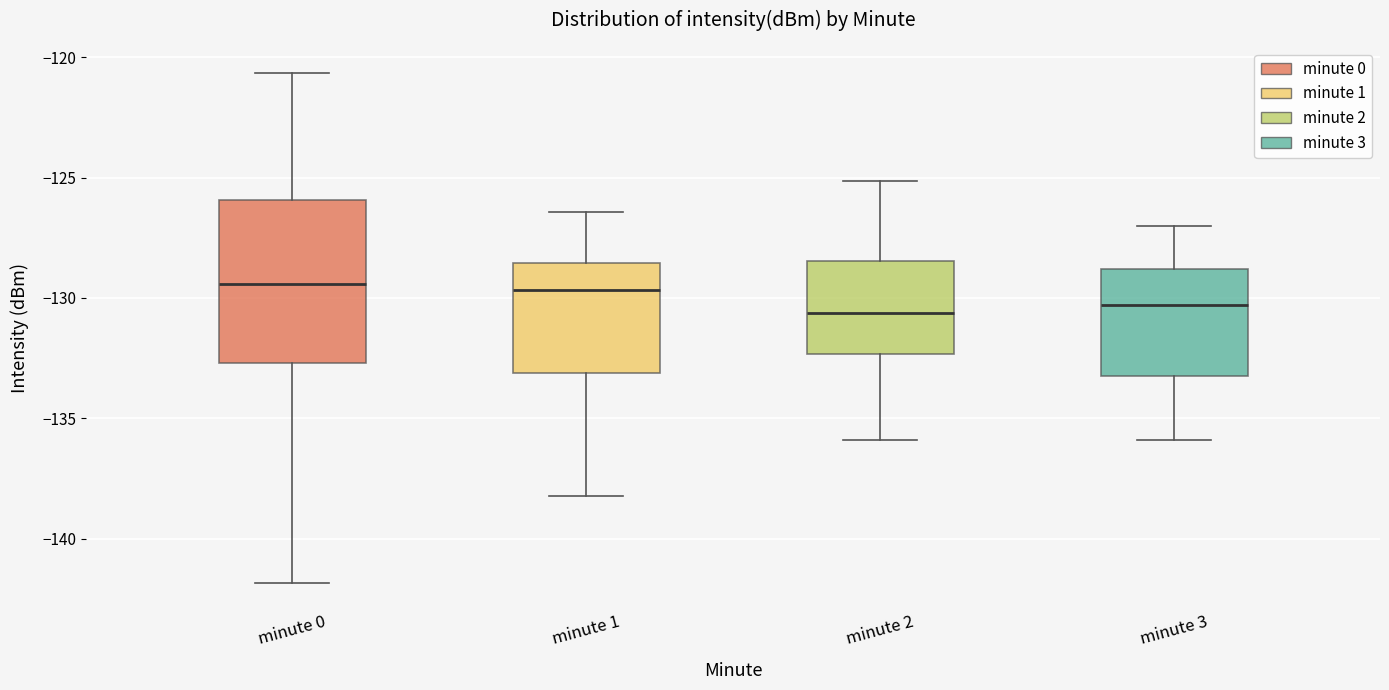

Where does the lower whisker of the box for minute 2 end on the y-axis? The values are not printed on the chart, so give them approximately, as read against the axis.

-136.0